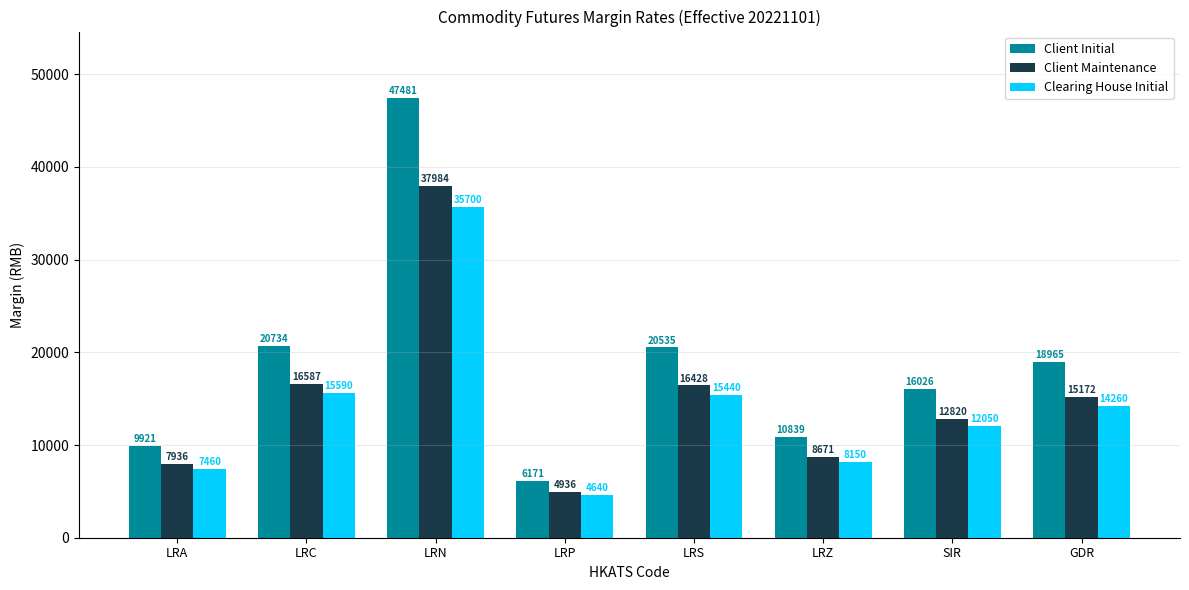

What is the sum of the Clearing House Initial values at LRP and LRC?

20230